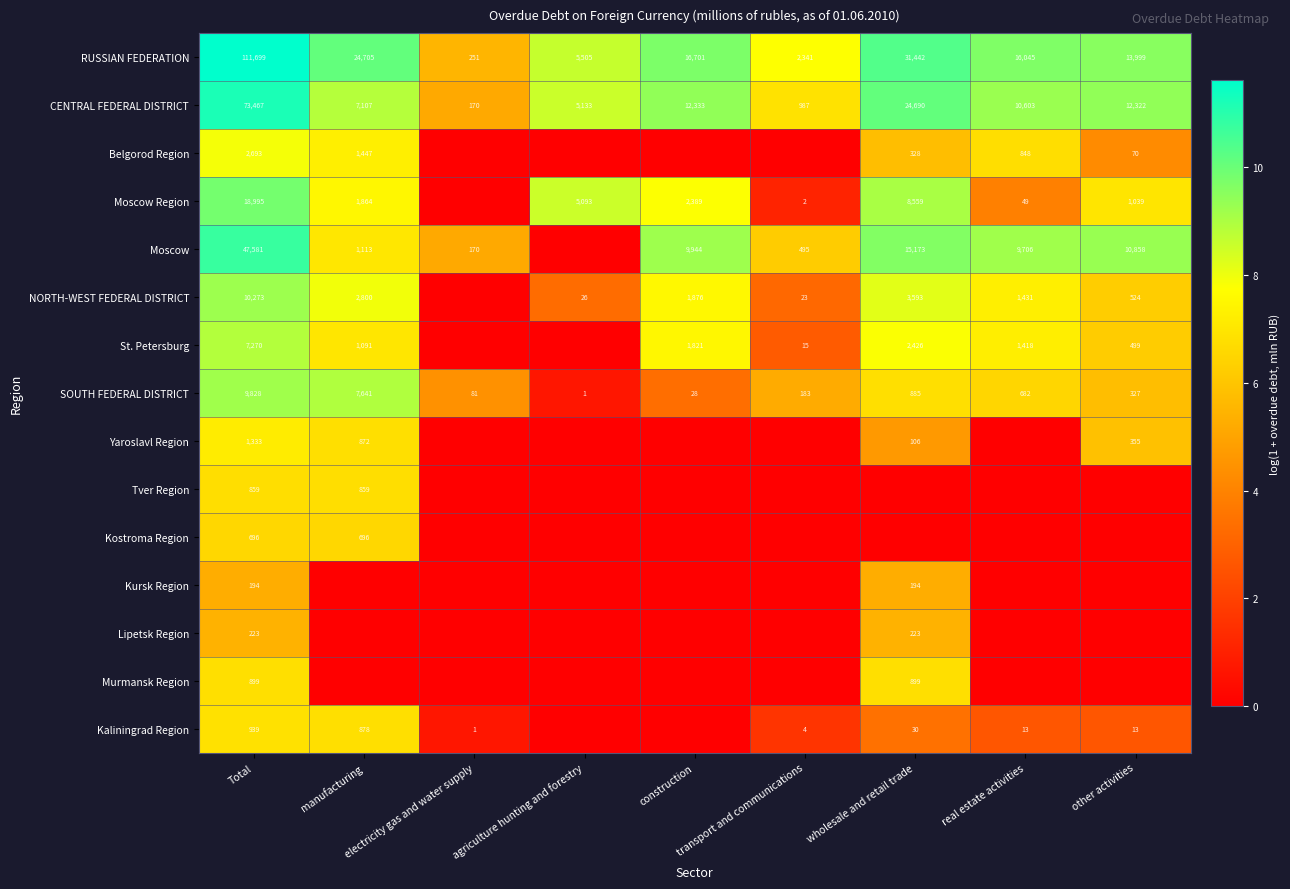

The value of Moscow Region at construction is 11.7. True or false?

False